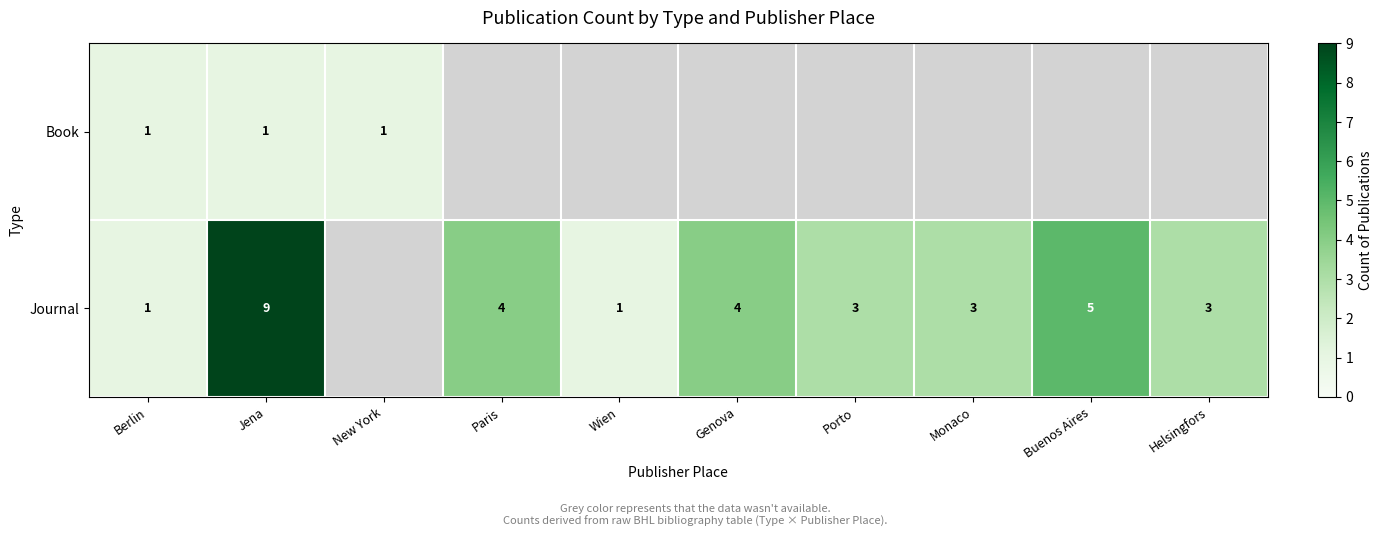

Is it true that Journal equals 0.6 at Berlin?

False